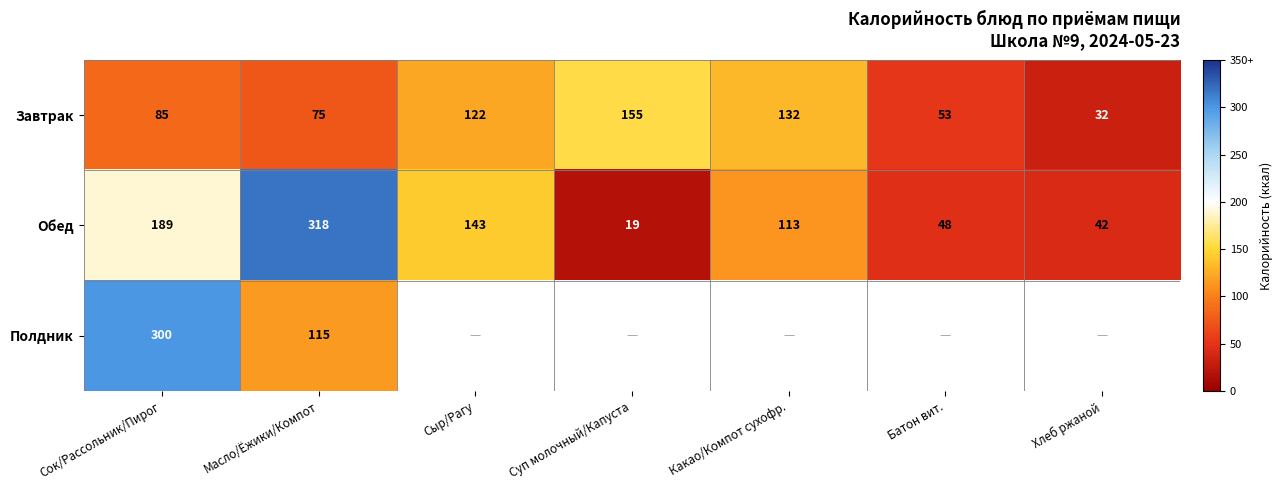

The value of Завтрак at Суп молочный/Капуста is 106. True or false?

False